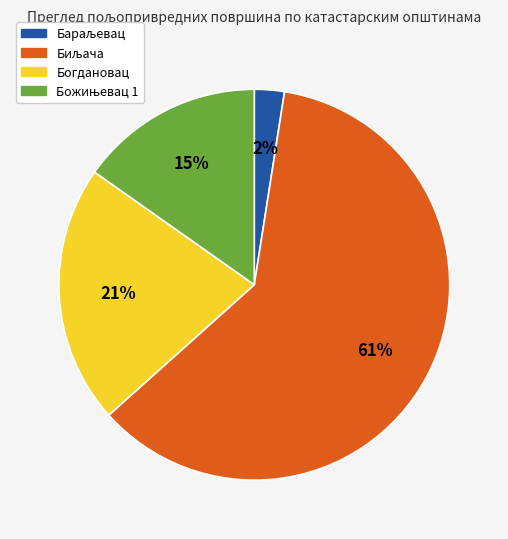

What percentage is the Богдановац slice, to the nearest percent?

21%